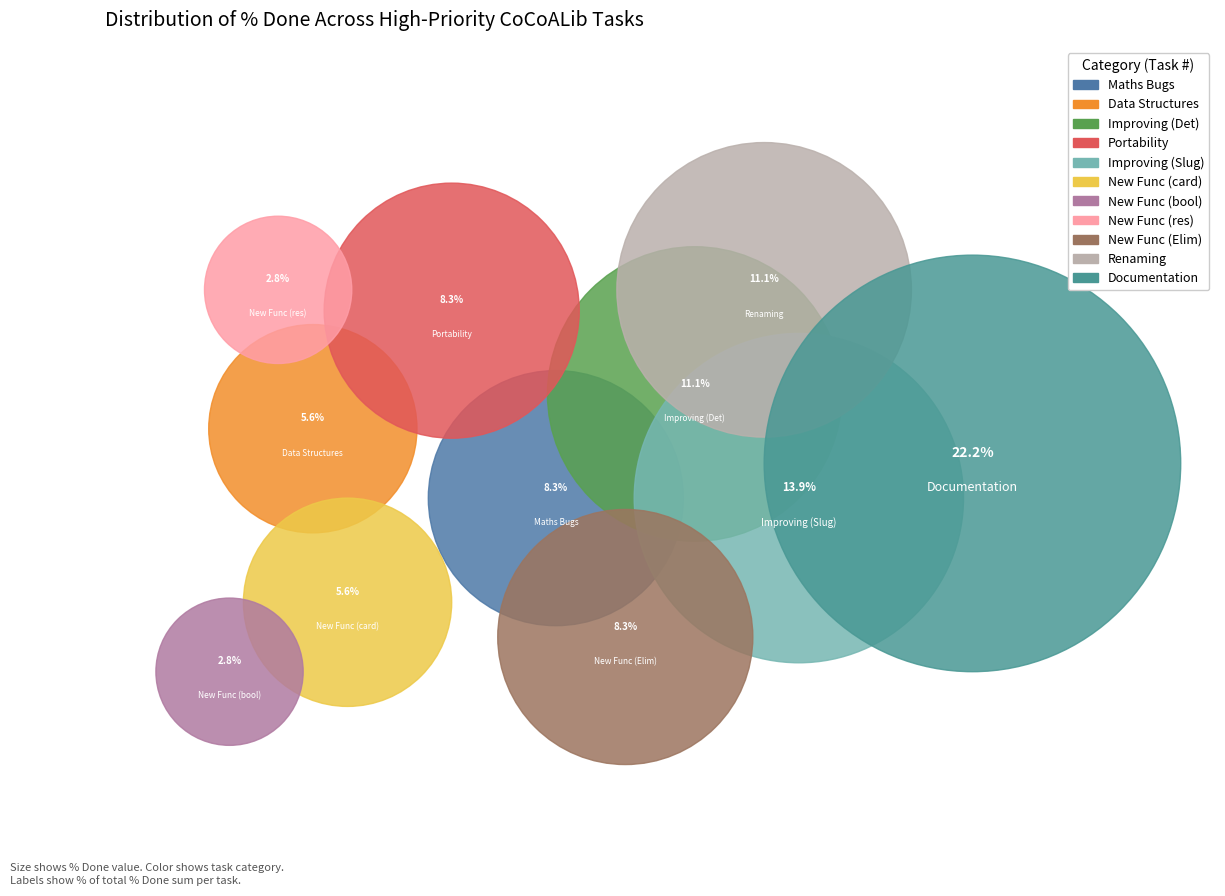

Combined, do Improving
#1280 and Portability
#1225 account for over 50%?

No